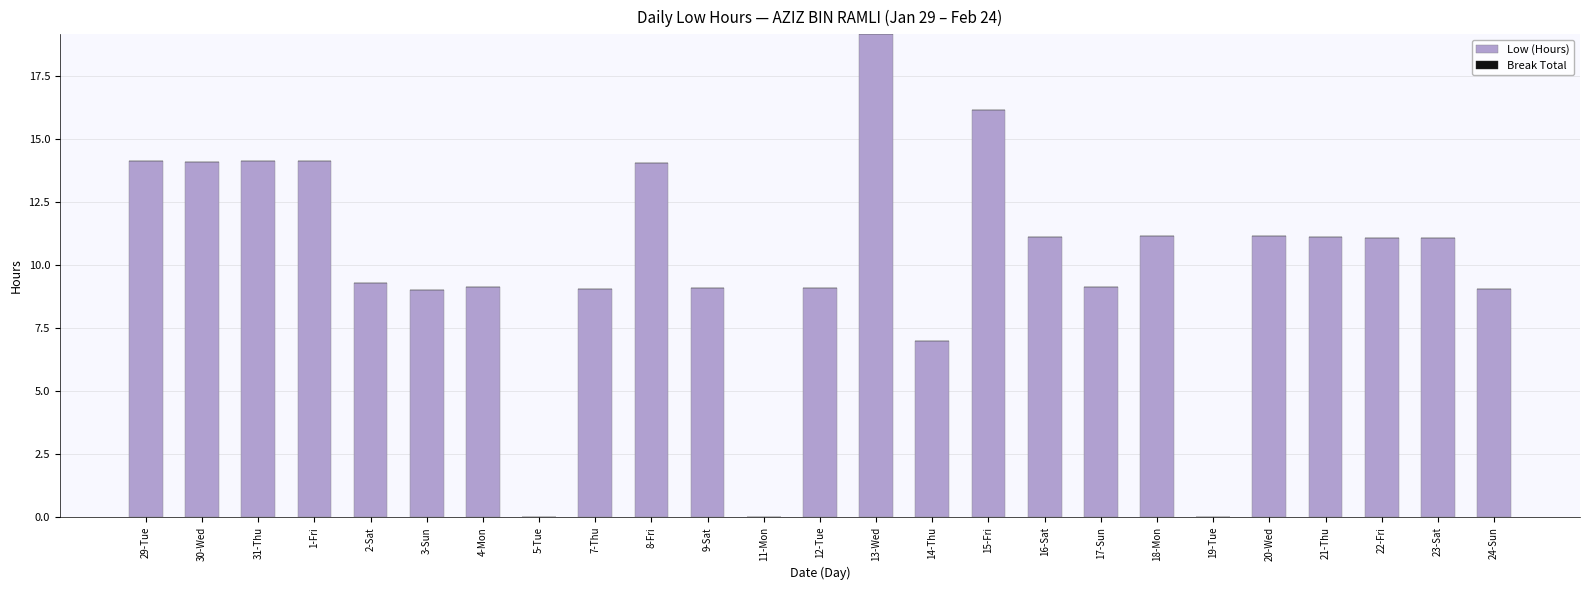

Which has a higher value, 22-Fri or 8-Fri?

8-Fri